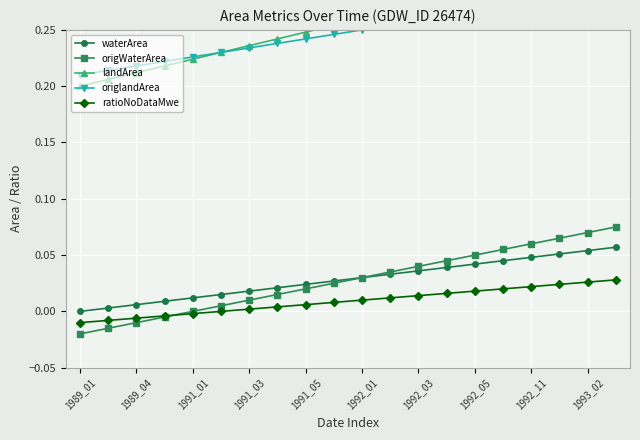

True or false: ratioNoDataMwe and waterArea cross at least once.

False